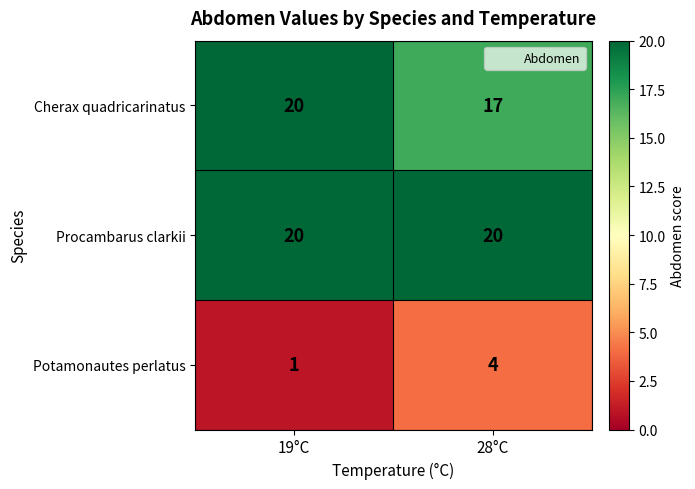

Reading left to right, transcribe all the data shown in this chart.

Cherax quadricarinatus: 19°C=20	28°C=17
Procambarus clarkii: 19°C=20	28°C=20
Potamonautes perlatus: 19°C=1	28°C=4